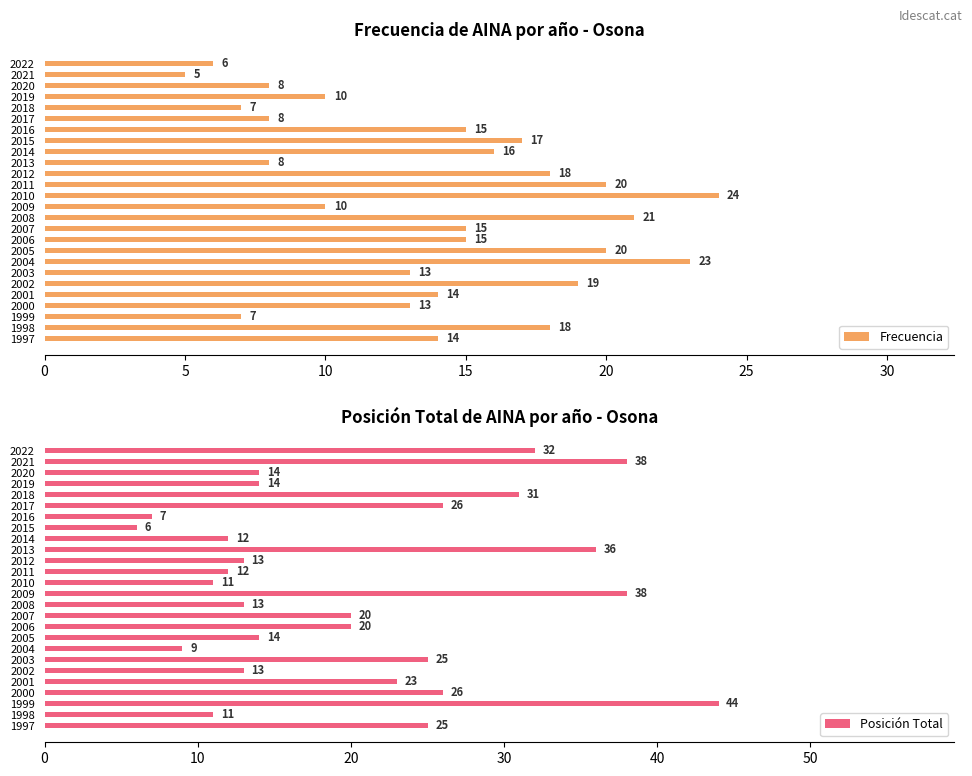

True or false: Frecuencia has a value of 20 at 2006.

False